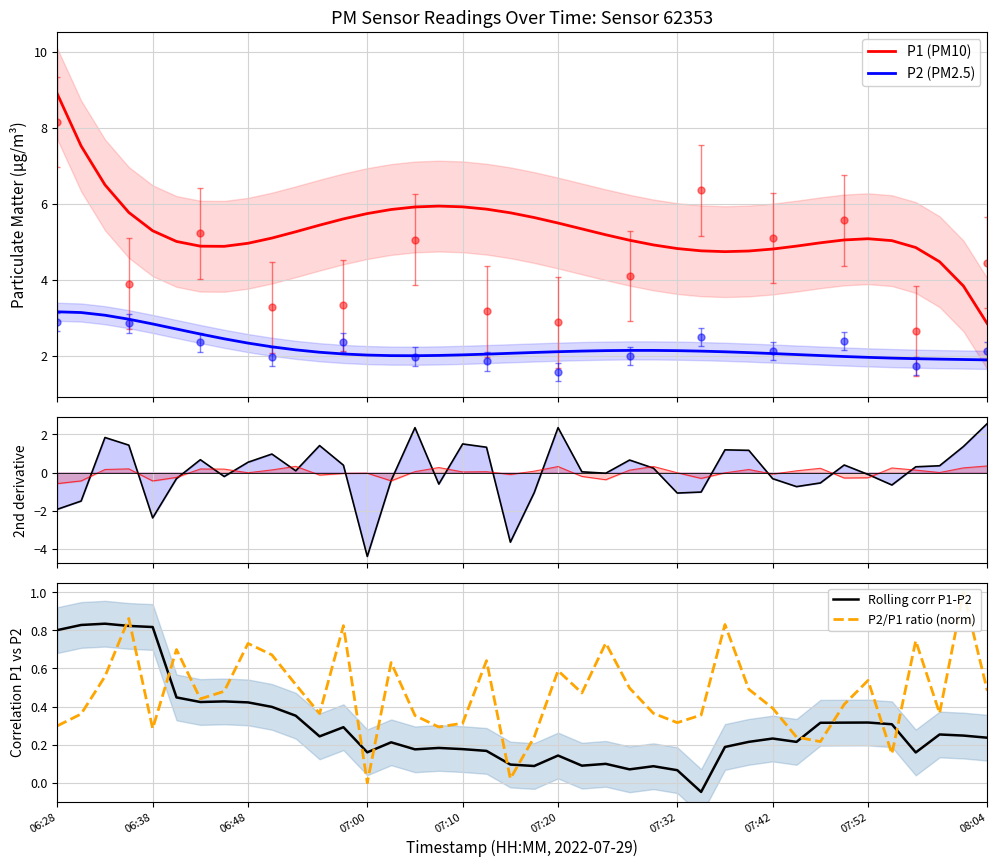

List the series in order of their peak value, highest first.

P1 (PM10), P2 (PM2.5), P1 2nd deriv, P2/P1 ratio (norm), Rolling corr P1-P2, P2 2nd deriv